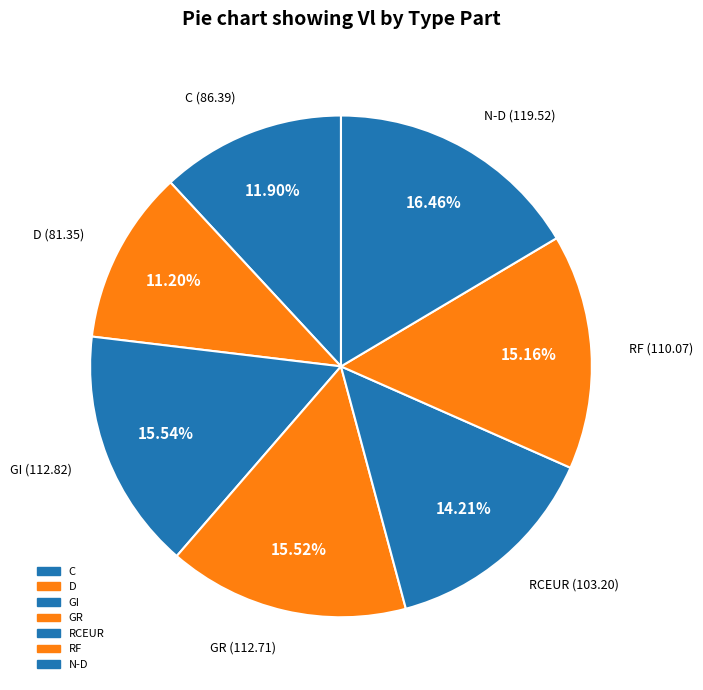

Count the number of slices in the pie.

7